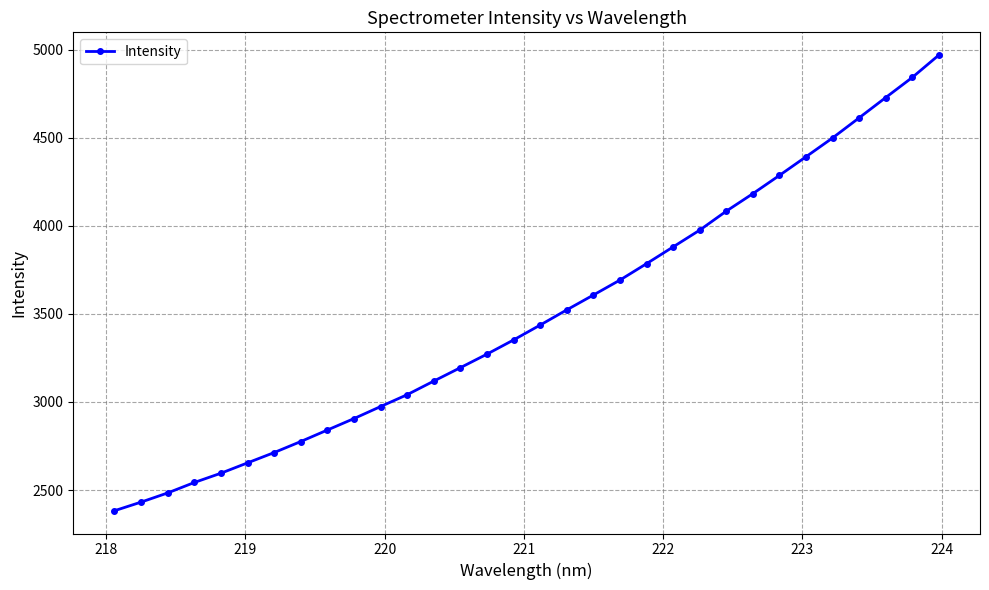

What is the value of the 1st point from the left?

2382.8